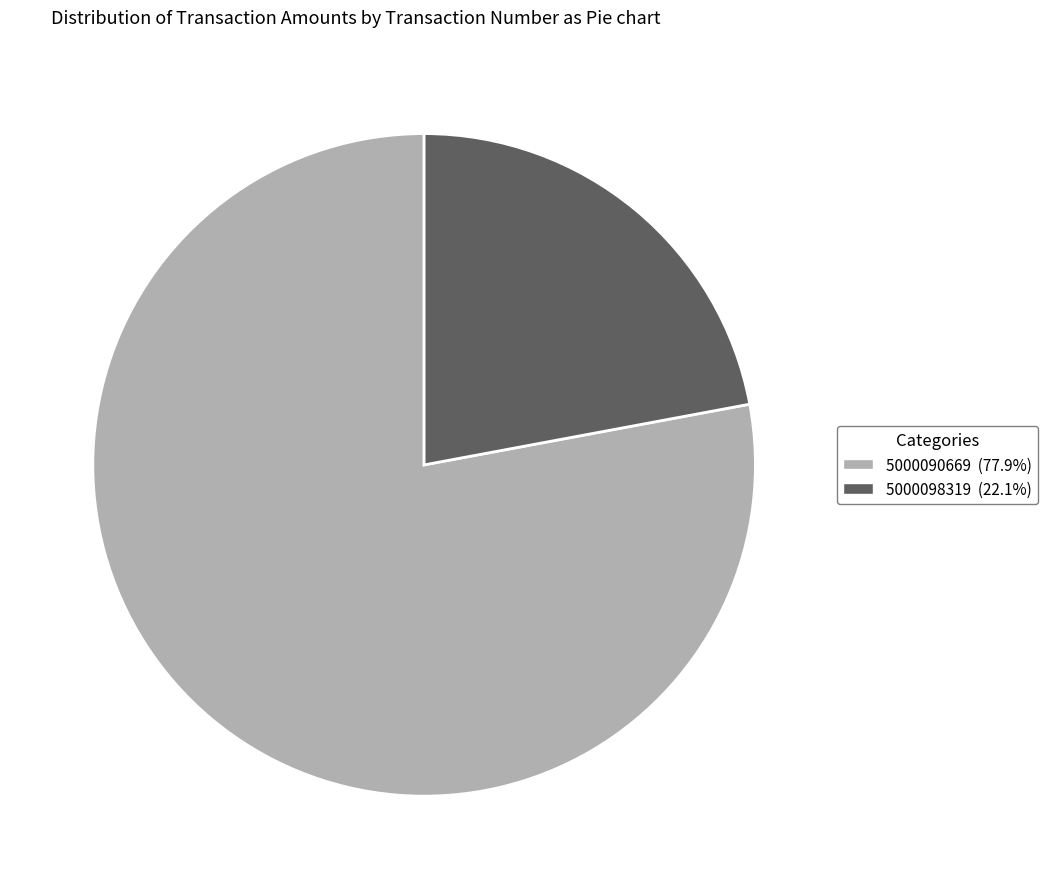

Rank the categories by value from lowest to highest.

5000098319, 5000090669